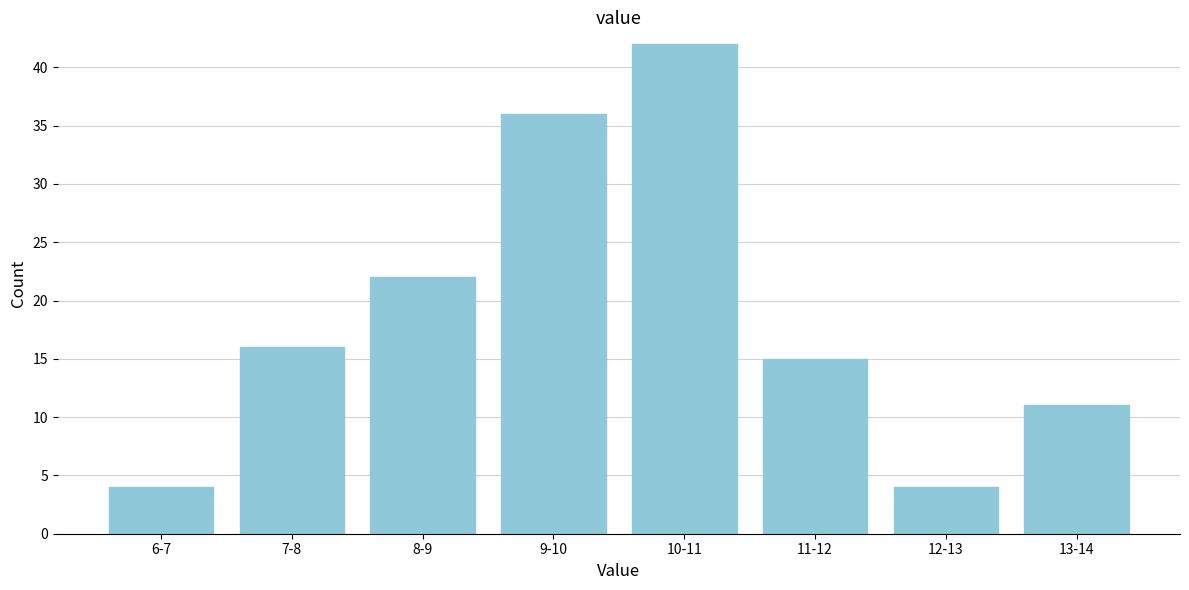

Reading left to right, what are all the values shown in this chart?

6-7=4	7-8=16	8-9=22	9-10=36	10-11=42	11-12=15	12-13=4	13-14=11